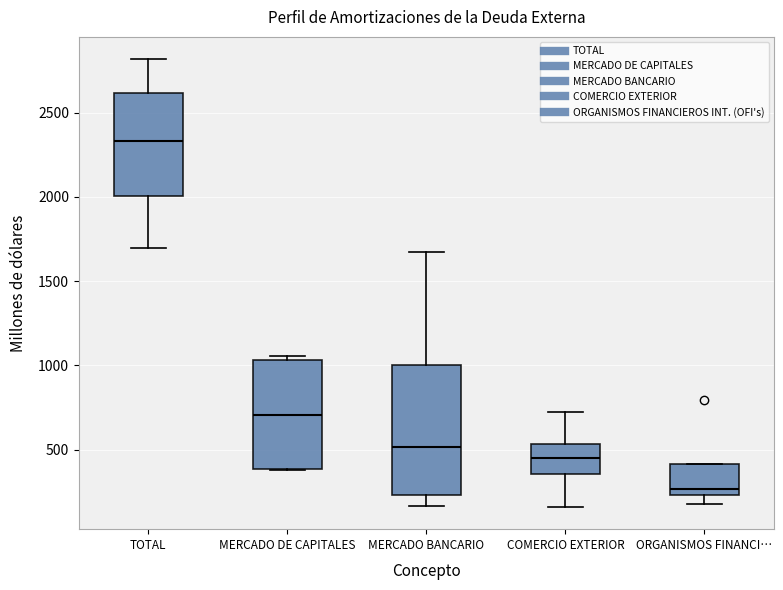

Which box's median line is the lowest?

ORGANISMOS FINANCI…